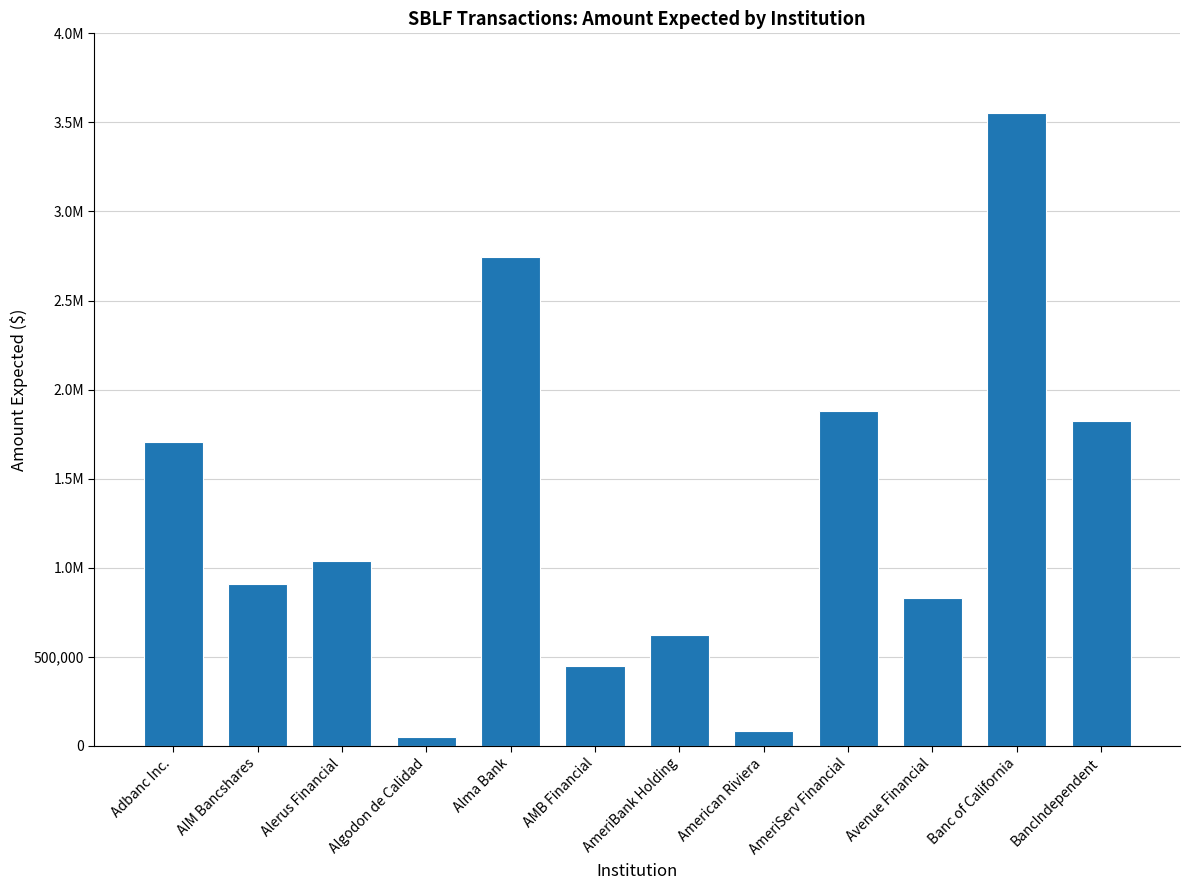

The chart shows a value of 907270.0 at AIM Bancshares. True or false?

True